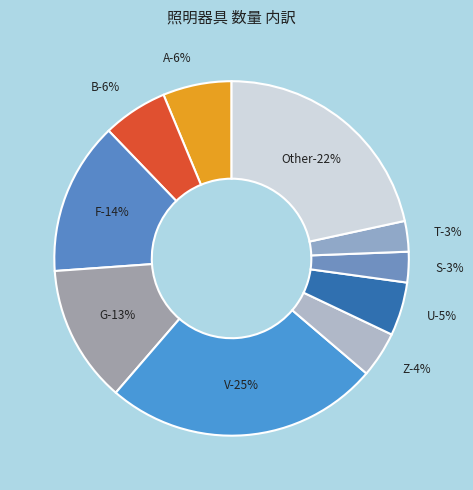

The V slice represents 20% of the pie. True or false?

False